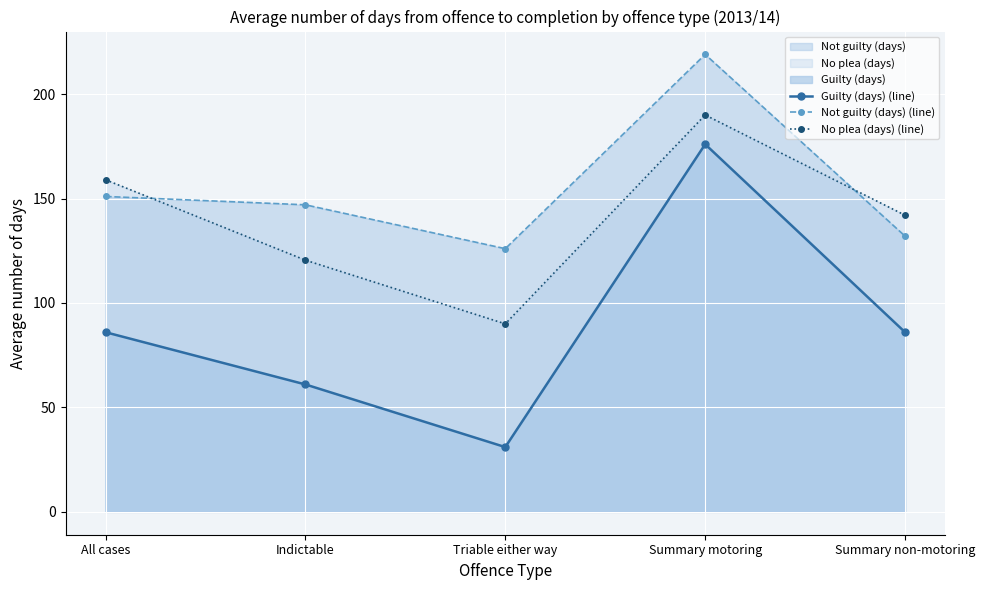

At which category is the sum across all series the highest?

Summary motoring